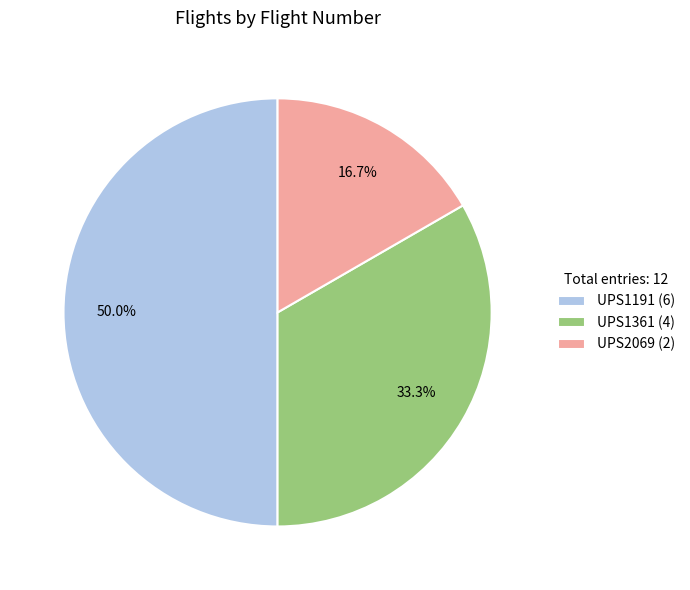

To the nearest percent, what is the average slice percentage?

33%